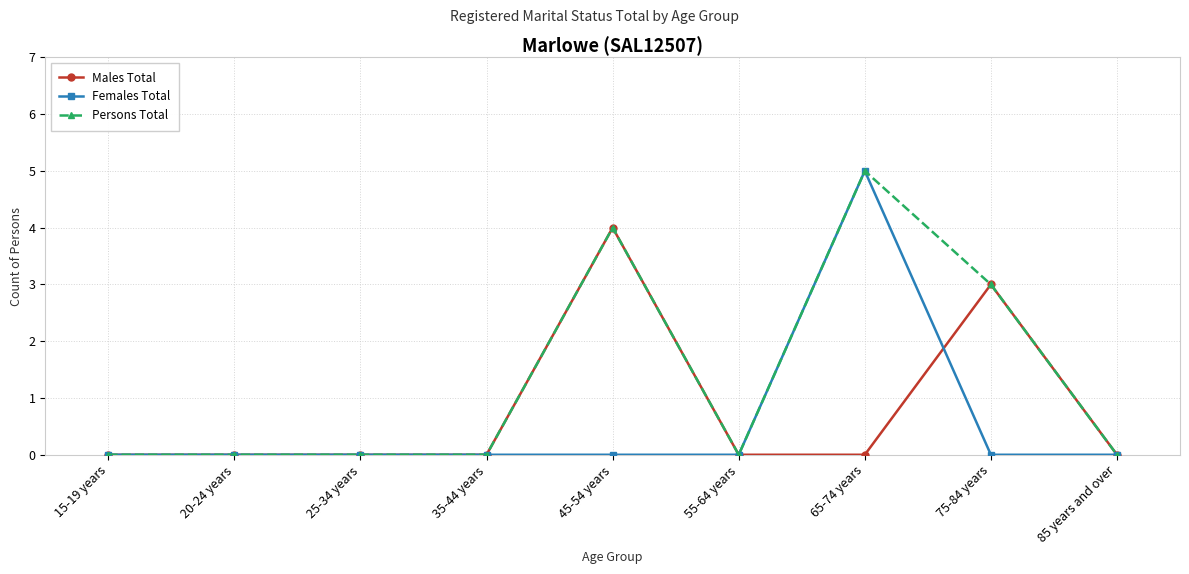

At how many categories does at least one series exceed 2?

3